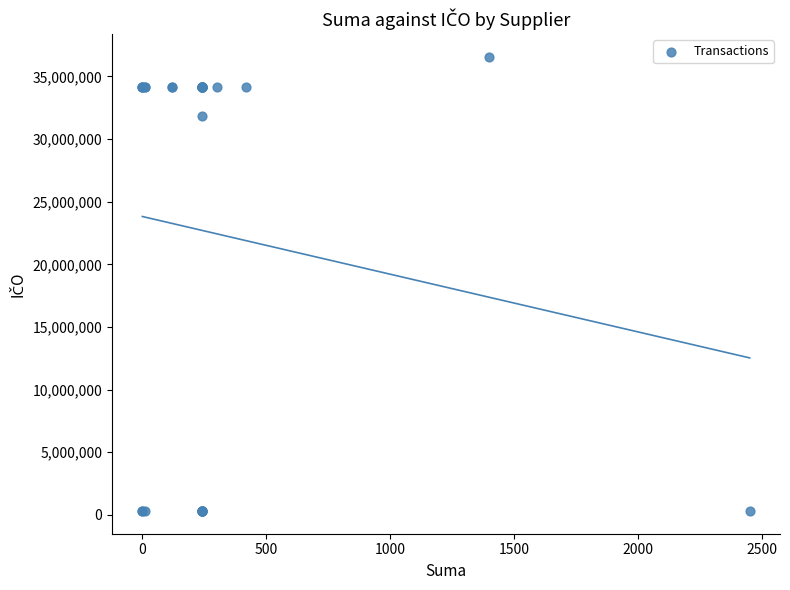

What Y value in the scatter plot is closest to 18430049?

31801242